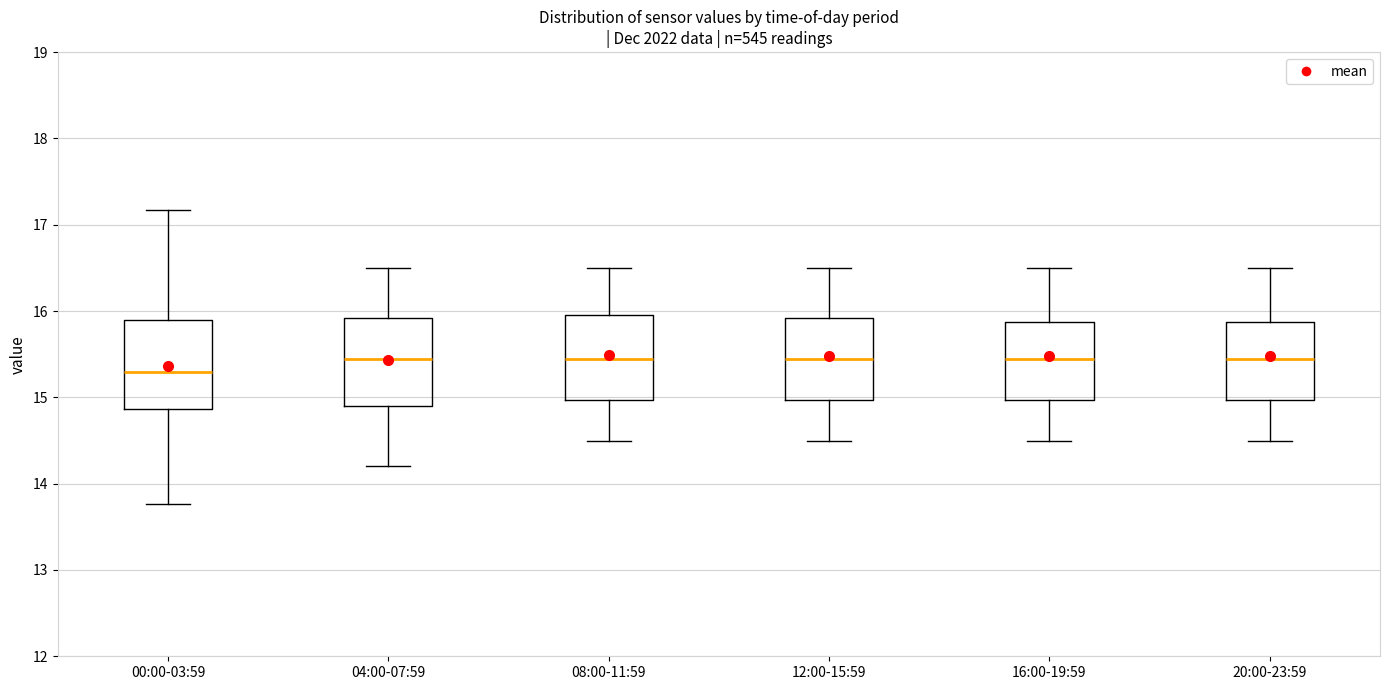

Reading left to right, read every box against the y-axis: the position of its median line, the range the box covers, and the ends of its whiskers. The values are not printed on the chart, so give them approximately, as read against the axis.

00:00-03:59: median 15.3, box 14.9 to 15.9, whiskers 13.8 to 17.2
04:00-07:59: median 15.5, box 14.9 to 15.9, whiskers 14.2 to 16.5
08:00-11:59: median 15.5, box 15.0 to 16.0, whiskers 14.5 to 16.5
12:00-15:59: median 15.5, box 15.0 to 15.9, whiskers 14.5 to 16.5
16:00-19:59: median 15.5, box 15.0 to 15.9, whiskers 14.5 to 16.5
20:00-23:59: median 15.5, box 15.0 to 15.9, whiskers 14.5 to 16.5